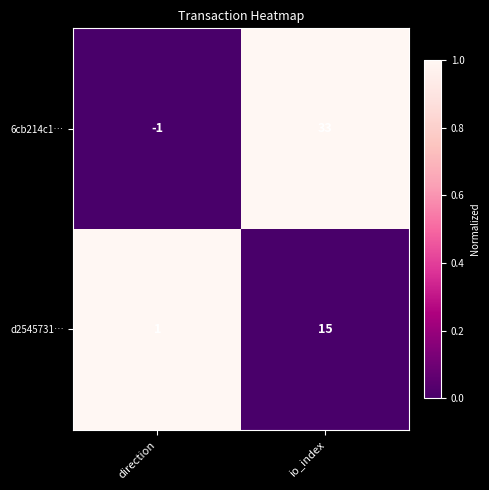

True or false: d2545731… has a value of 9 at io_index.

False